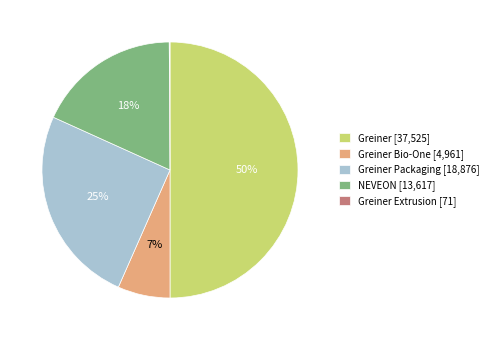

To the nearest percent, what is the combined percentage of Greiner Bio-One [4,961] and NEVEON [13,617]?

25%